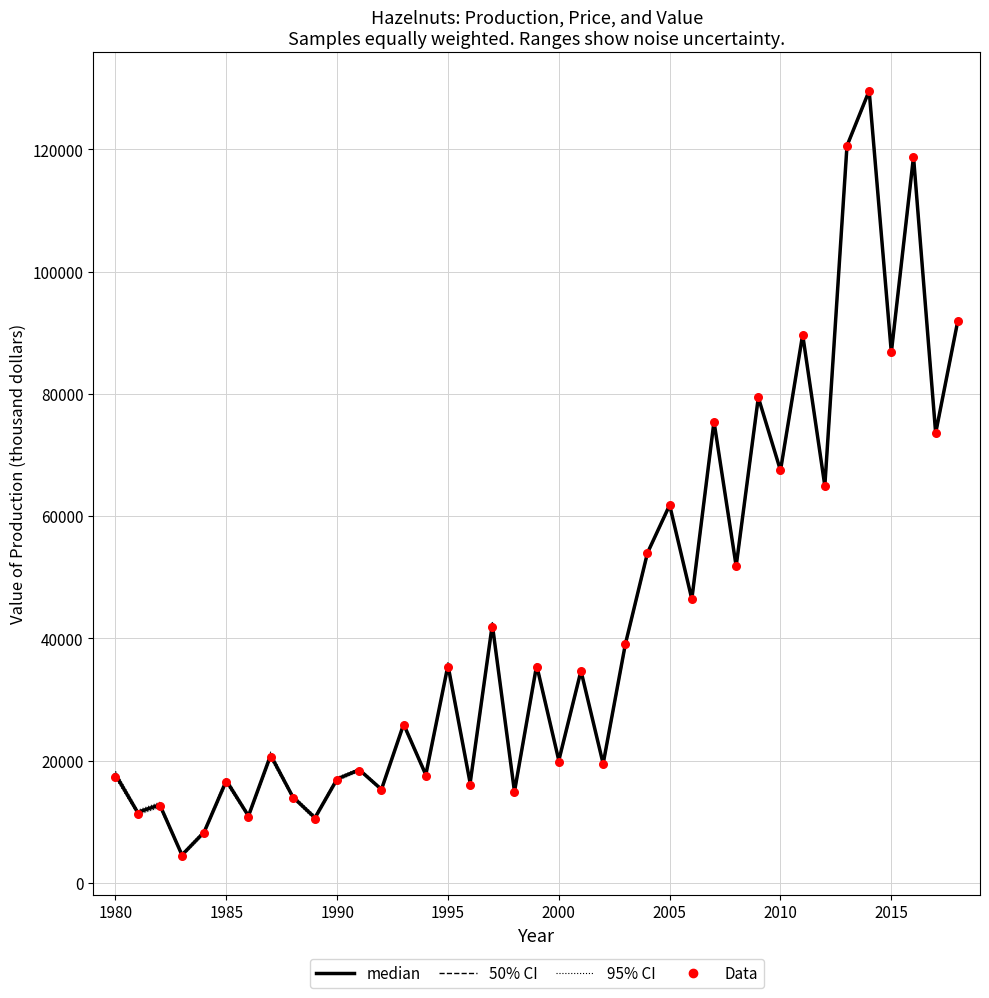

Is the value of median at 35 greater than the value of Data at 16?

Yes